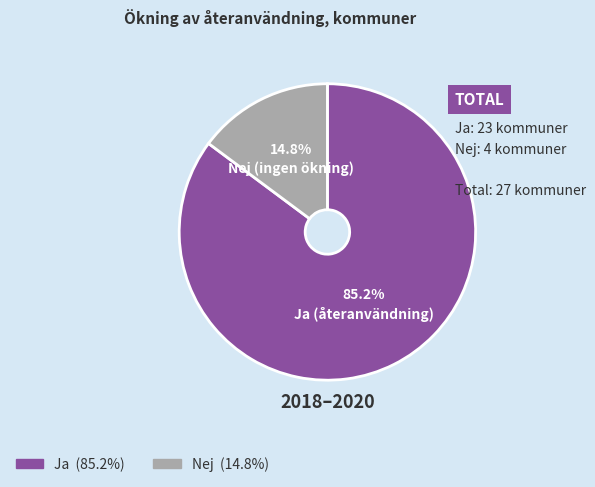

Is there a majority slice in this chart?

Yes